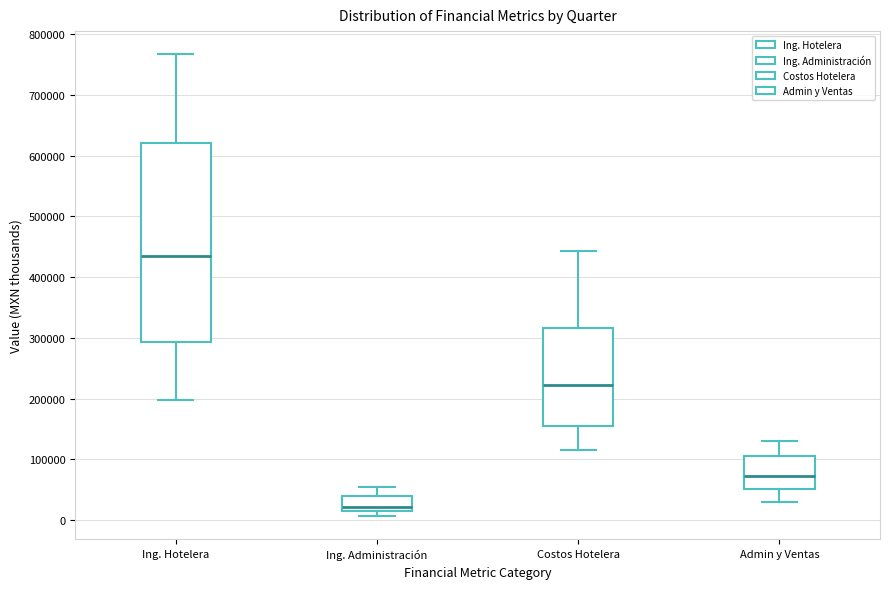

Reading left to right, read every box against the y-axis: the position of its median line, the range the box covers, and the ends of its whiskers. The values are not printed on the chart, so give them approximately, as read against the axis.

Ing. Hotelera: median 430000, box 290000 to 620000, whiskers 200000 to 770000
Ing. Administración: median 20000, box 10000 to 40000, whiskers 10000 (just below the box's lower edge) to 50000
Costos Hotelera: median 220000, box 160000 to 320000, whiskers 110000 to 440000
Admin y Ventas: median 70000, box 50000 to 100000, whiskers 30000 to 130000